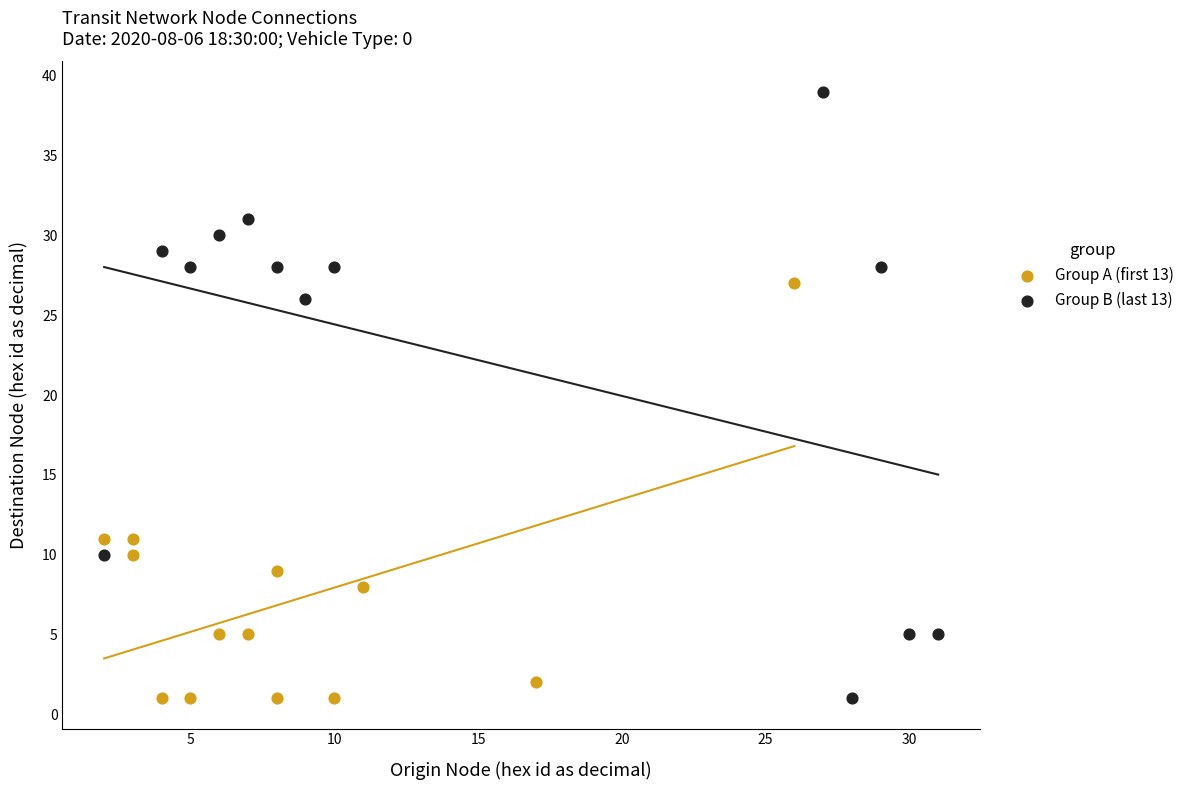

Which series has the widest spread of Y values?

Group B (last 13)